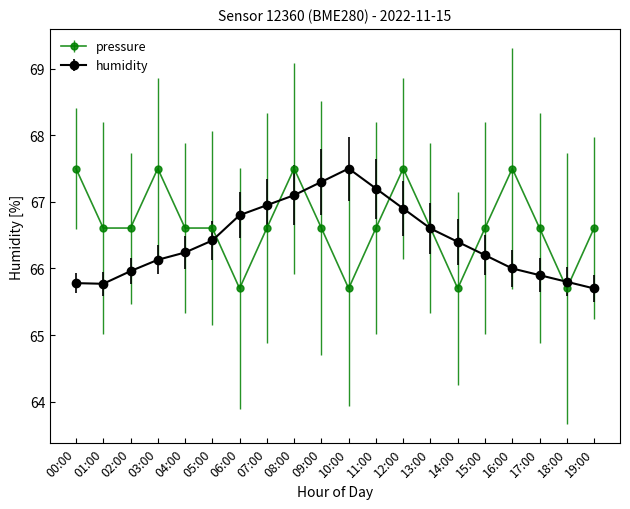

After their last crossing, which series has the higher values: pressure or humidity?

pressure